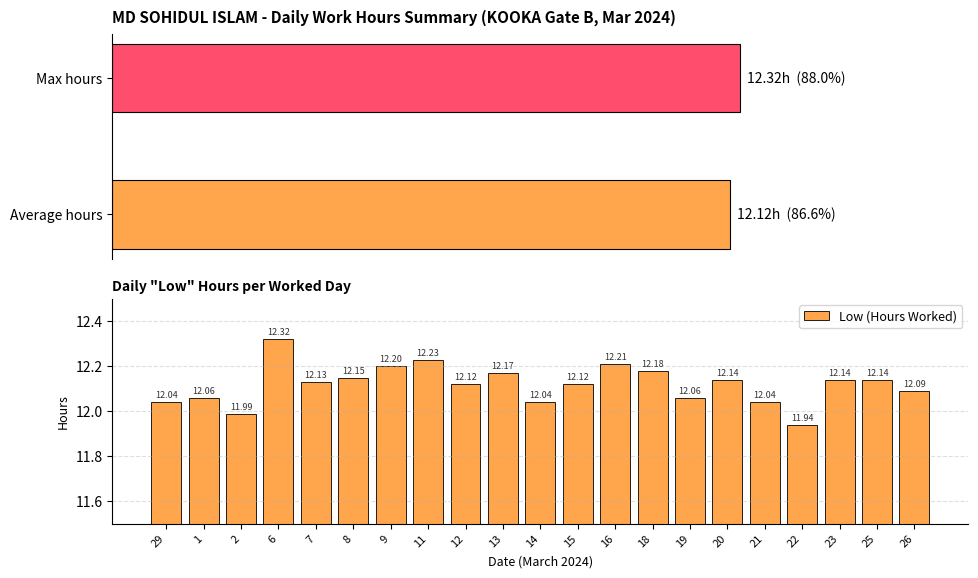

What is the sum of all Low (Hours Worked) values?

254.5